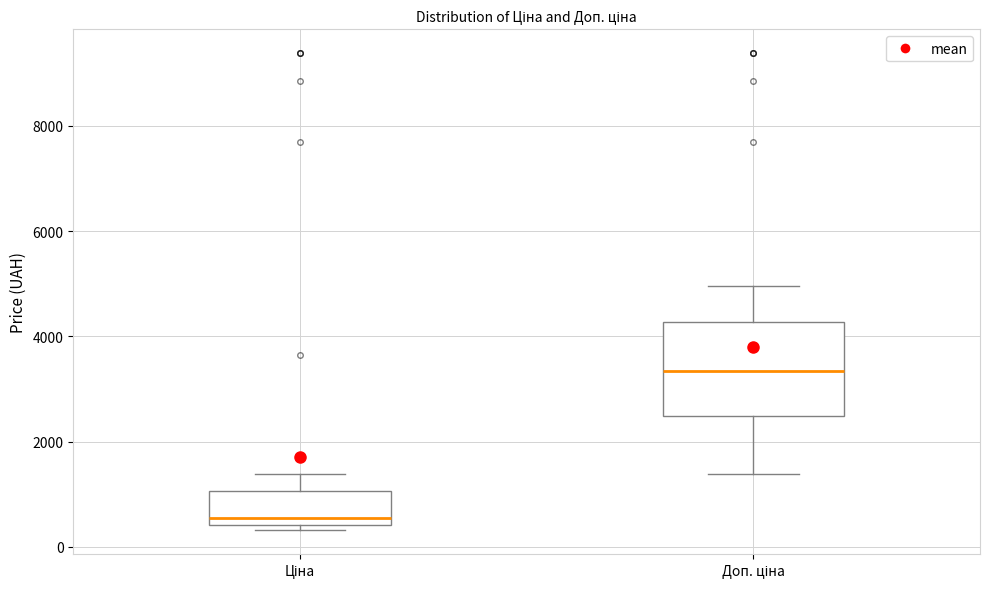

Which box's median line is the highest?

Доп. ціна